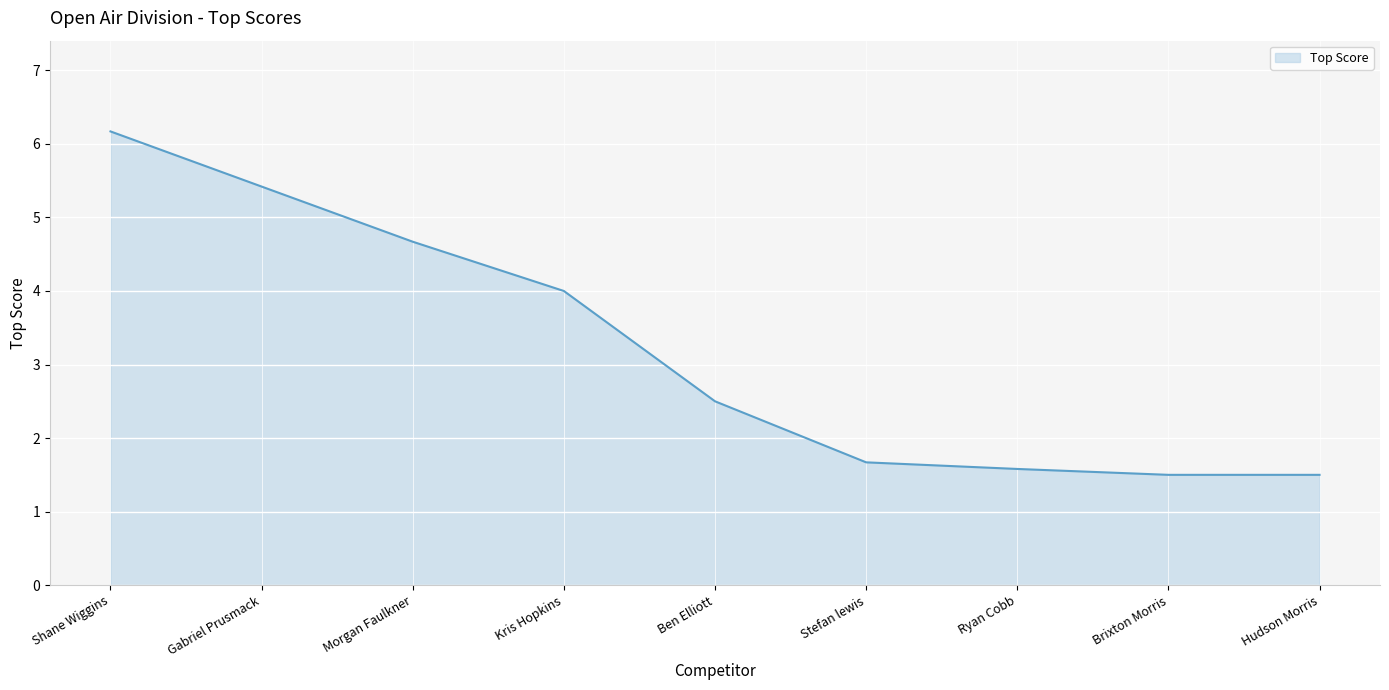

Approximately how many times larger is the value at Stefan lewis compared to Kris Hopkins?

0.4